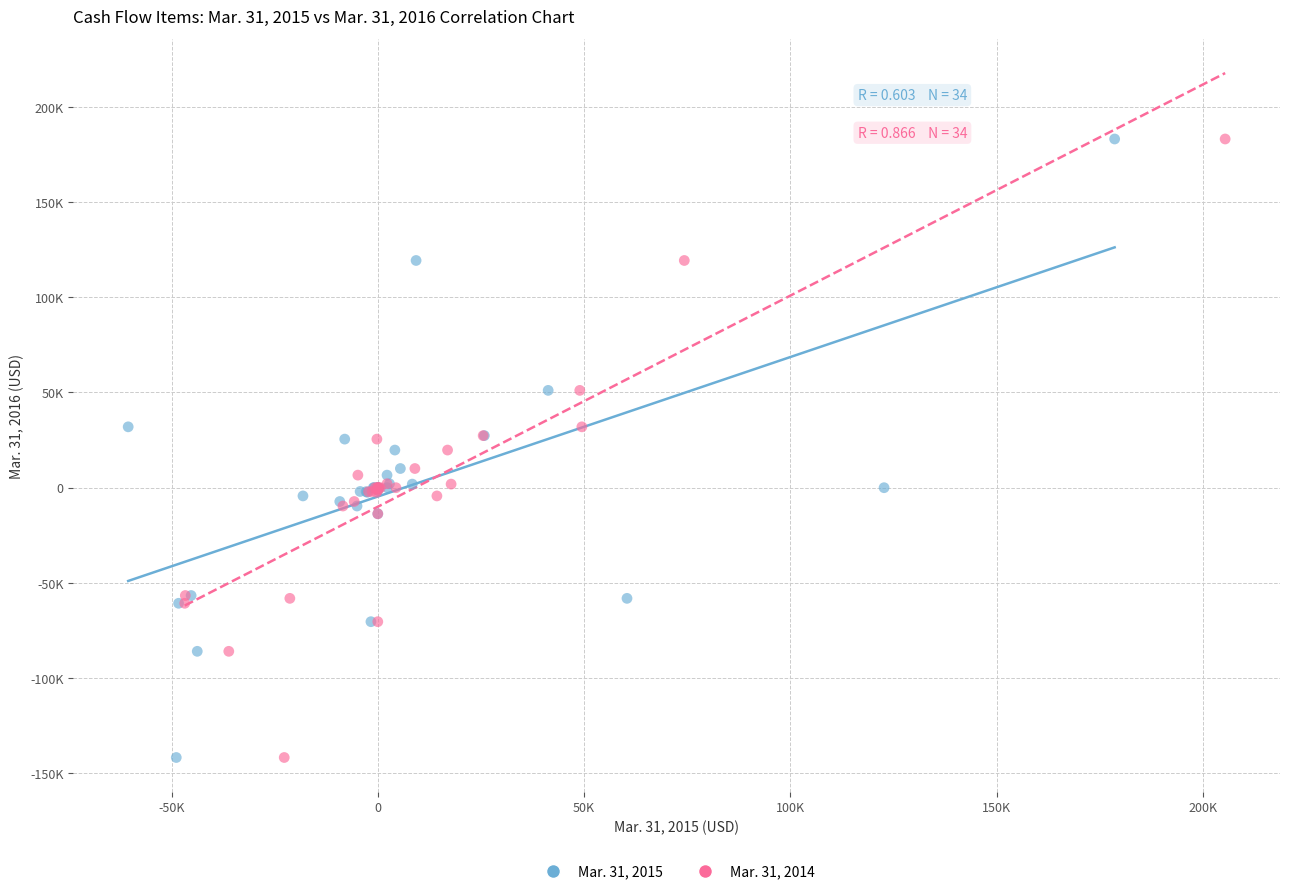

What are all the series names shown in the legend?

Mar. 31, 2015, Mar. 31, 2014